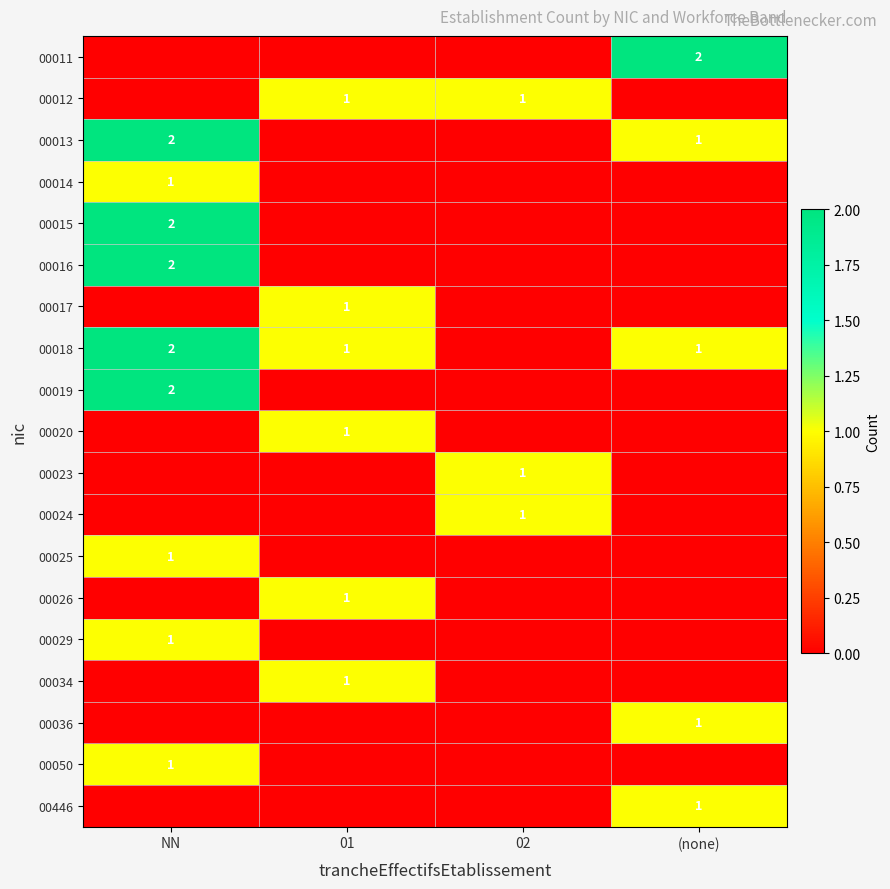

True or false: 00013 has a value of 1 at (none).

True